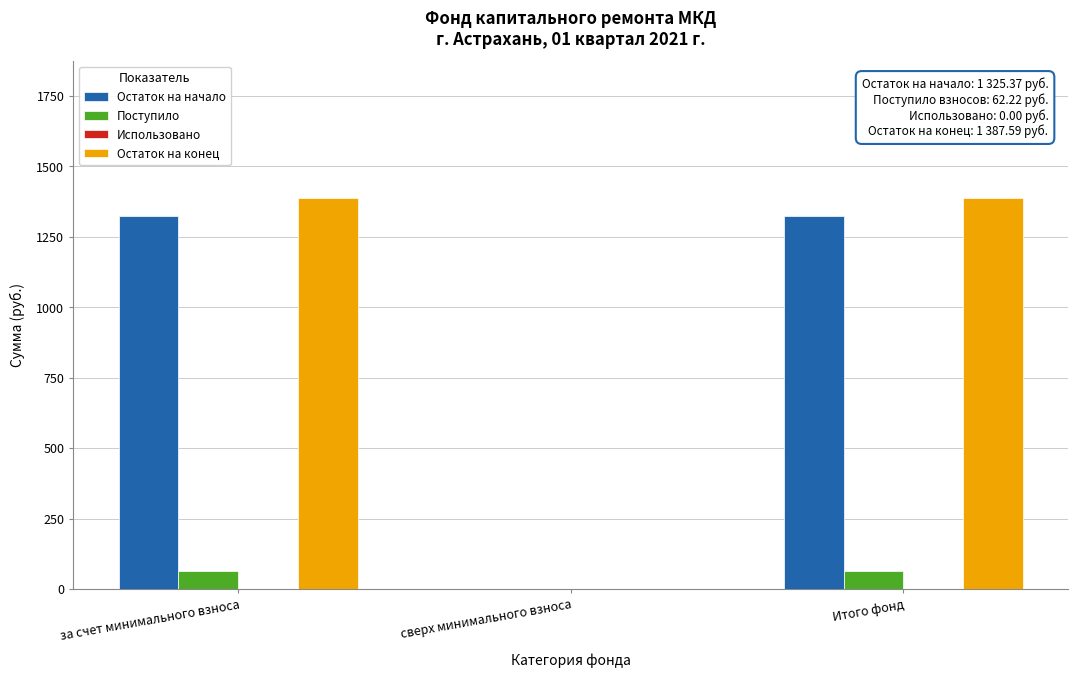

Reading left to right, list all the values displayed in this chart.

Остаток на начало: за счет минимального взноса=1325.4	сверх минимального взноса=0.0	Итого фонд=1325.4
Поступило: за счет минимального взноса=62.2	сверх минимального взноса=0.0	Итого фонд=62.2
Остаток на конец: за счет минимального взноса=1387.6	сверх минимального взноса=0.0	Итого фонд=1387.6